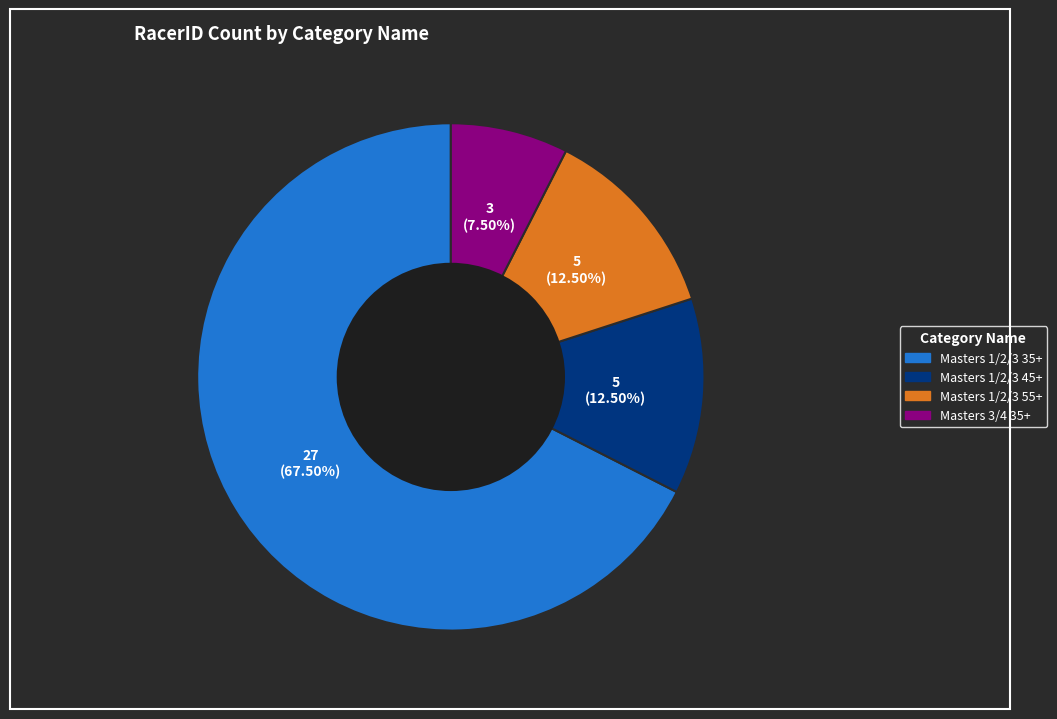

Which category accounts for the majority?

Masters 1/2/3 35+